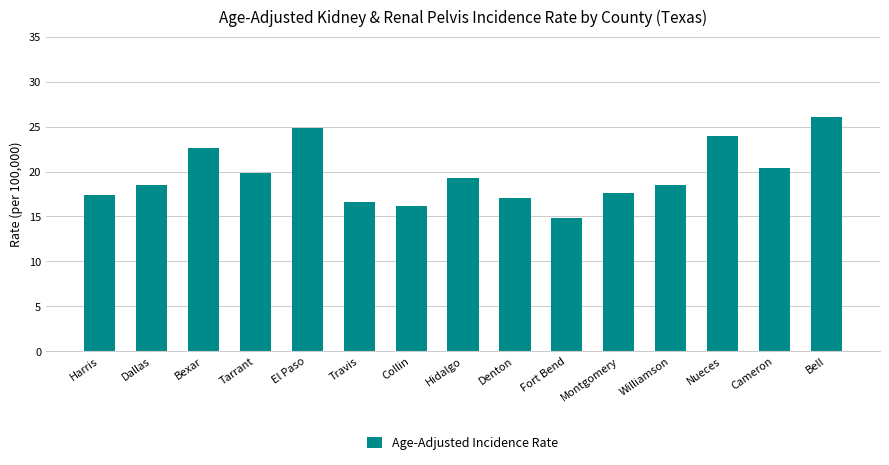

Approximately how many times larger is the value at Denton compared to Fort Bend?

1.2